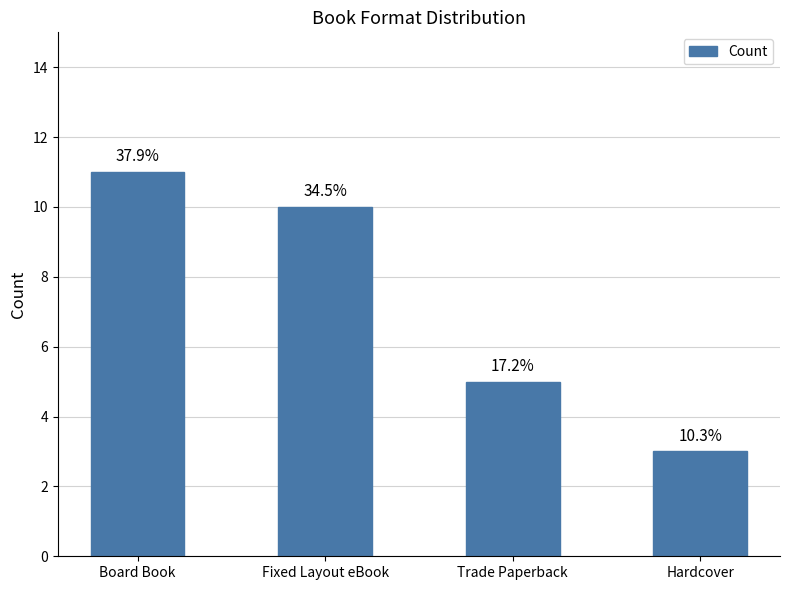

What is the change in value from Board Book to Fixed Layout eBook?

-1